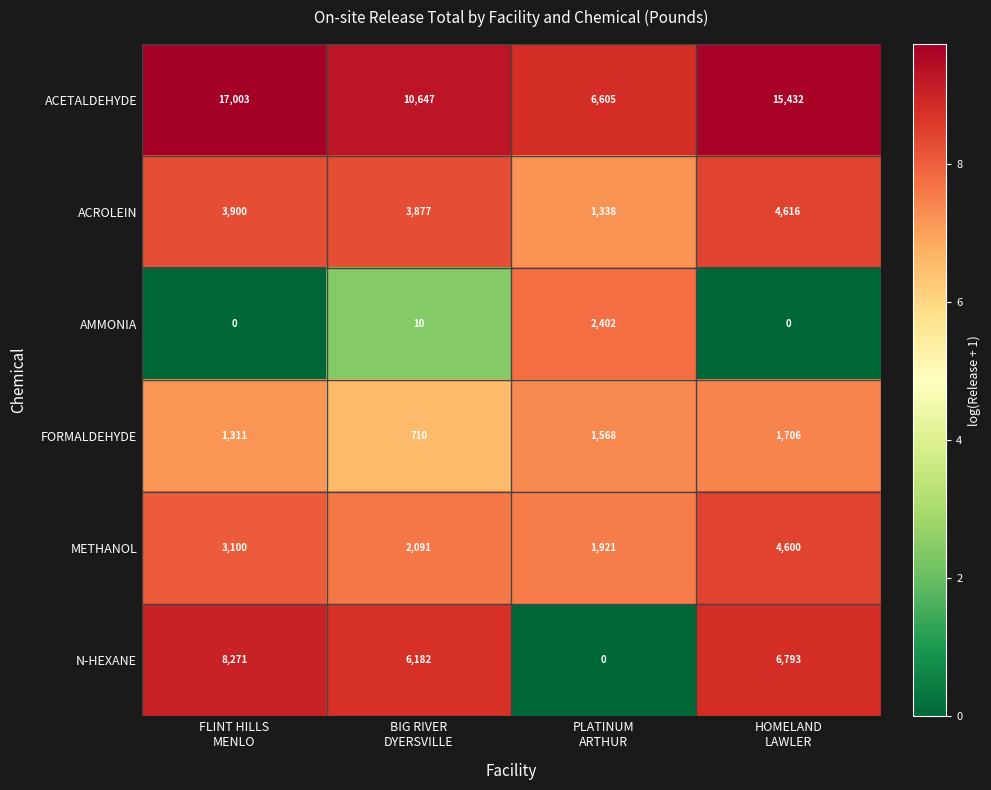

Rank the series by their maximum value, from lowest to highest.

FORMALDEHYDE, AMMONIA, METHANOL, ACROLEIN, N-HEXANE, ACETALDEHYDE